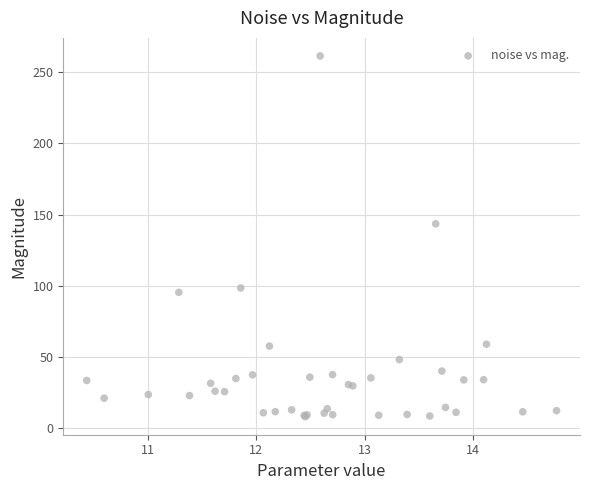

What Y value in the scatter plot is closest to 134?

143.5